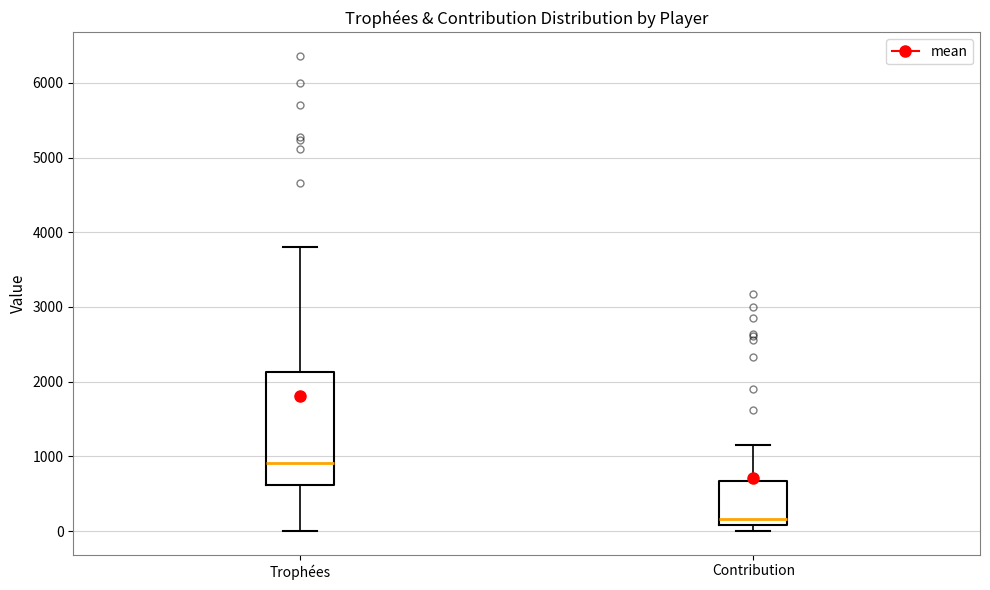

Where does the median line of the box for Trophées sit on the y-axis? The values are not printed on the chart, so give them approximately, as read against the axis.

900